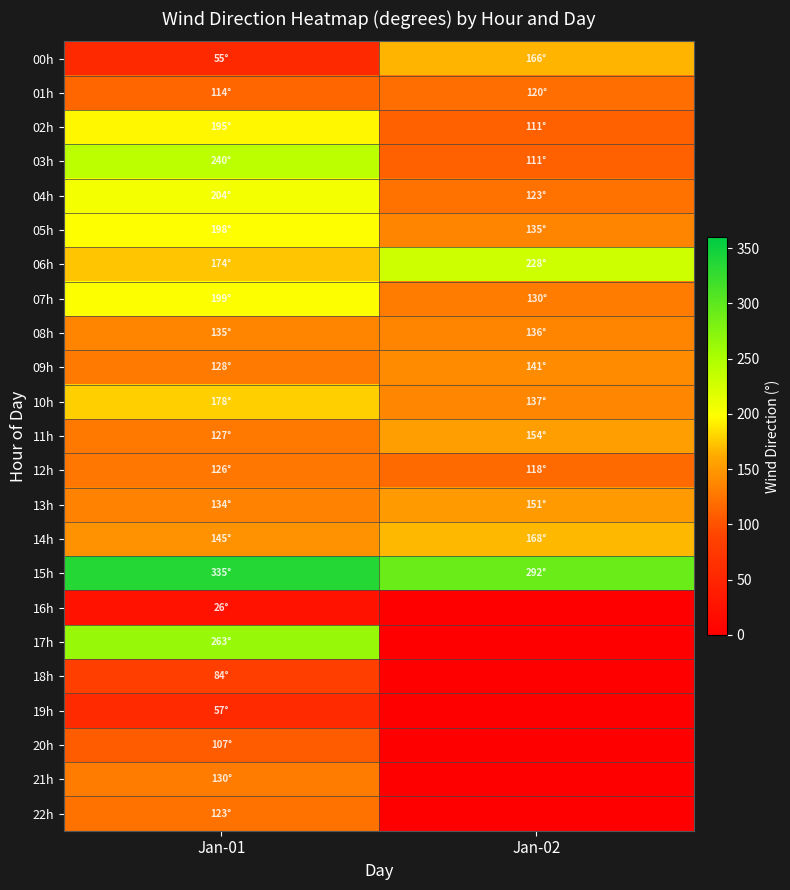

Reading left to right, what are all the values shown in this chart?

00h: Jan-01=55	Jan-02=166
01h: Jan-01=114	Jan-02=120
02h: Jan-01=195	Jan-02=111
03h: Jan-01=240	Jan-02=111
04h: Jan-01=204	Jan-02=123
05h: Jan-01=198	Jan-02=135
06h: Jan-01=174	Jan-02=228
07h: Jan-01=199	Jan-02=130
08h: Jan-01=135	Jan-02=136
09h: Jan-01=128	Jan-02=141
10h: Jan-01=178	Jan-02=137
11h: Jan-01=127	Jan-02=154
12h: Jan-01=126	Jan-02=118
13h: Jan-01=134	Jan-02=151
14h: Jan-01=145	Jan-02=168
15h: Jan-01=335	Jan-02=292
16h: Jan-01=26	Jan-02=0
17h: Jan-01=263	Jan-02=0
18h: Jan-01=84	Jan-02=0
19h: Jan-01=57	Jan-02=0
20h: Jan-01=107	Jan-02=0
21h: Jan-01=130	Jan-02=0
22h: Jan-01=123	Jan-02=0